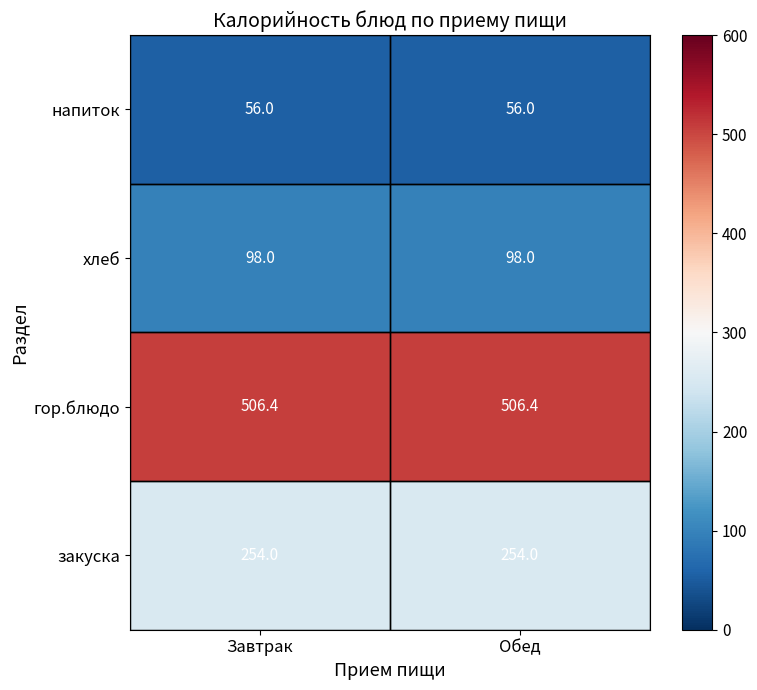

What is the smallest value displayed?

56.0